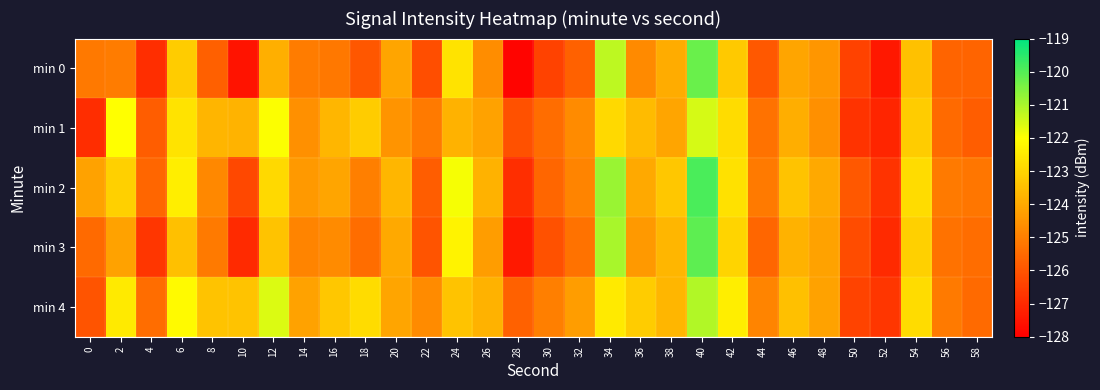

Which series has the largest range (max minus min)?

min 0